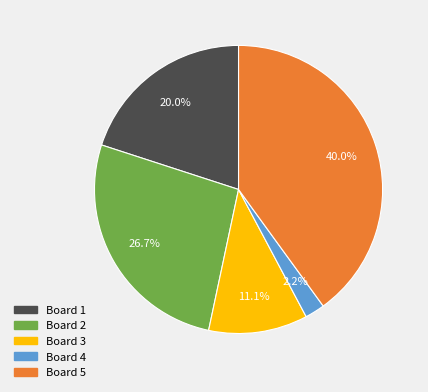

Rank the categories by value from highest to lowest.

Board 5, Board 2, Board 1, Board 3, Board 4